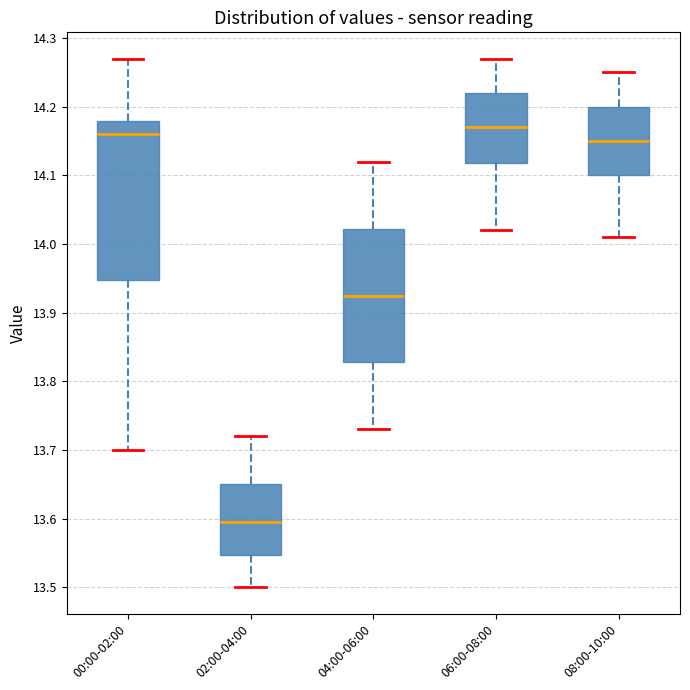

Reading left to right, read every box against the y-axis: the position of its median line, the range the box covers, and the ends of its whiskers. The values are not printed on the chart, so give them approximately, as read against the axis.

00:00-02:00: median 14.16, box 13.95 to 14.18, whiskers 13.70 to 14.27
02:00-04:00: median 13.60, box 13.55 to 13.65, whiskers 13.50 to 13.72
04:00-06:00: median 13.93, box 13.83 to 14.02, whiskers 13.73 to 14.12
06:00-08:00: median 14.17, box 14.12 to 14.22, whiskers 14.02 to 14.27
08:00-10:00: median 14.15, box 14.10 to 14.20, whiskers 14.01 to 14.25